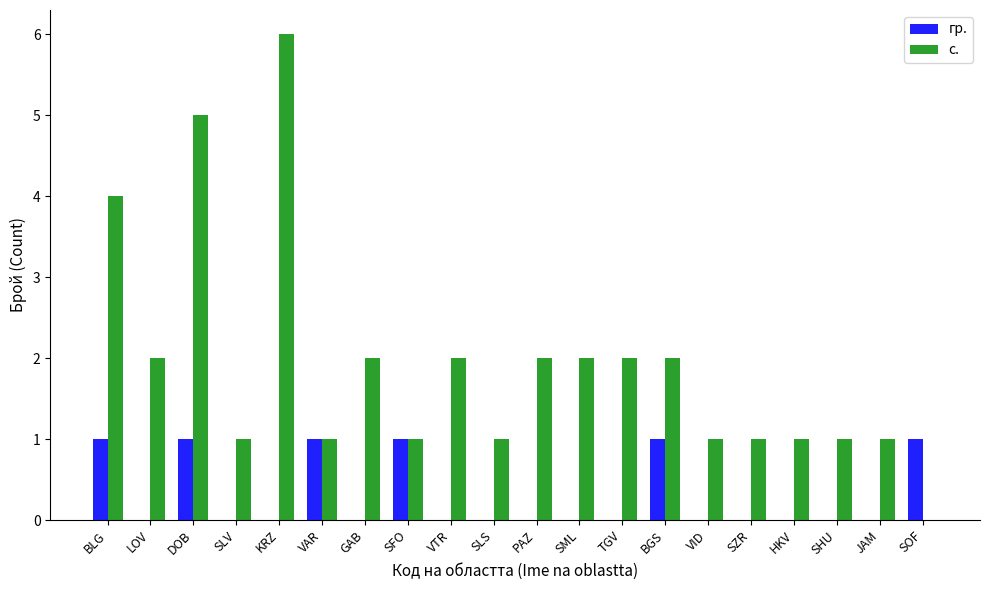

Reading left to right, list all the values displayed in this chart.

гр.: 1	0	1	0	0	1	0	1	0	0	0	0	0	1	0	0	0	0	0	1
с.: 4	2	5	1	6	1	2	1	2	1	2	2	2	2	1	1	1	1	1	0